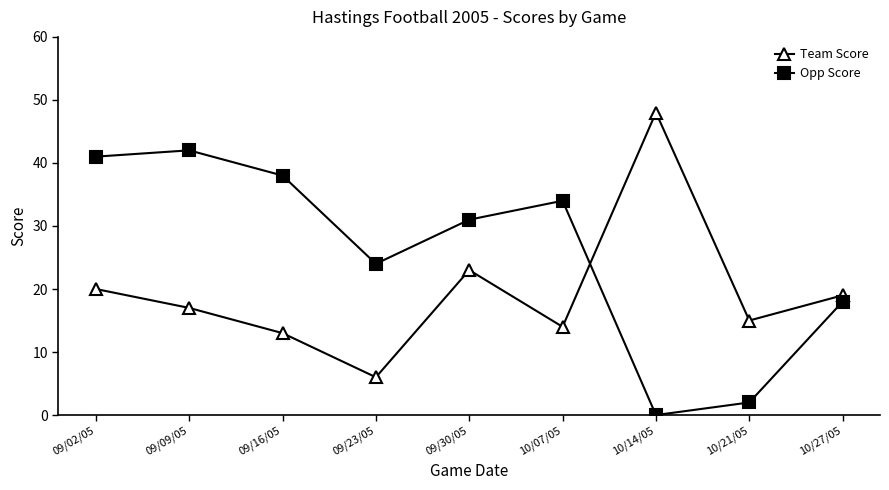

True or false: Opp Score has more than 2 interior local peaks.

False